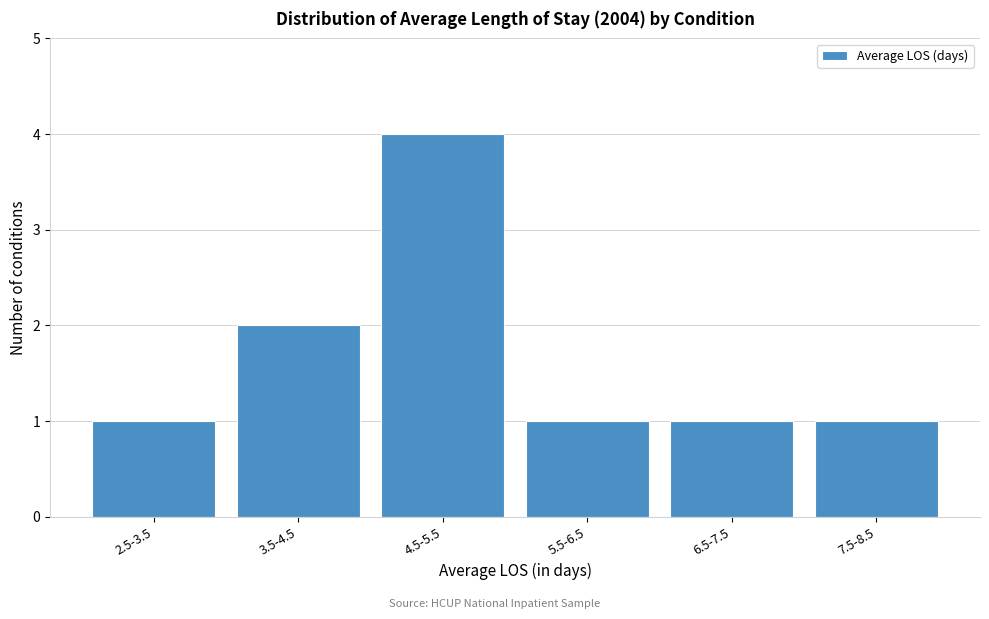

Reading left to right, list all the values displayed in this chart.

2.5-3.5=1	3.5-4.5=2	4.5-5.5=4	5.5-6.5=1	6.5-7.5=1	7.5-8.5=1